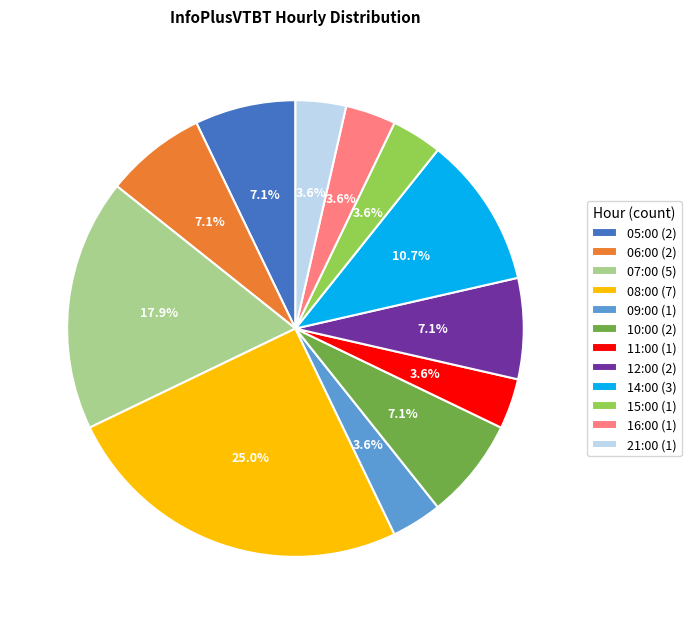

What portion of the pie excludes 21:00 (1)?

96.4%